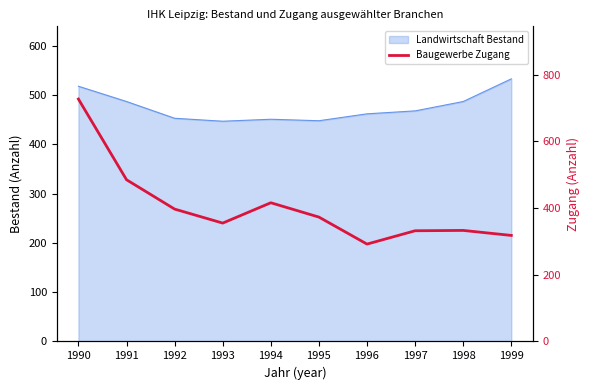

At which category does the data reach its first local peak?

1994